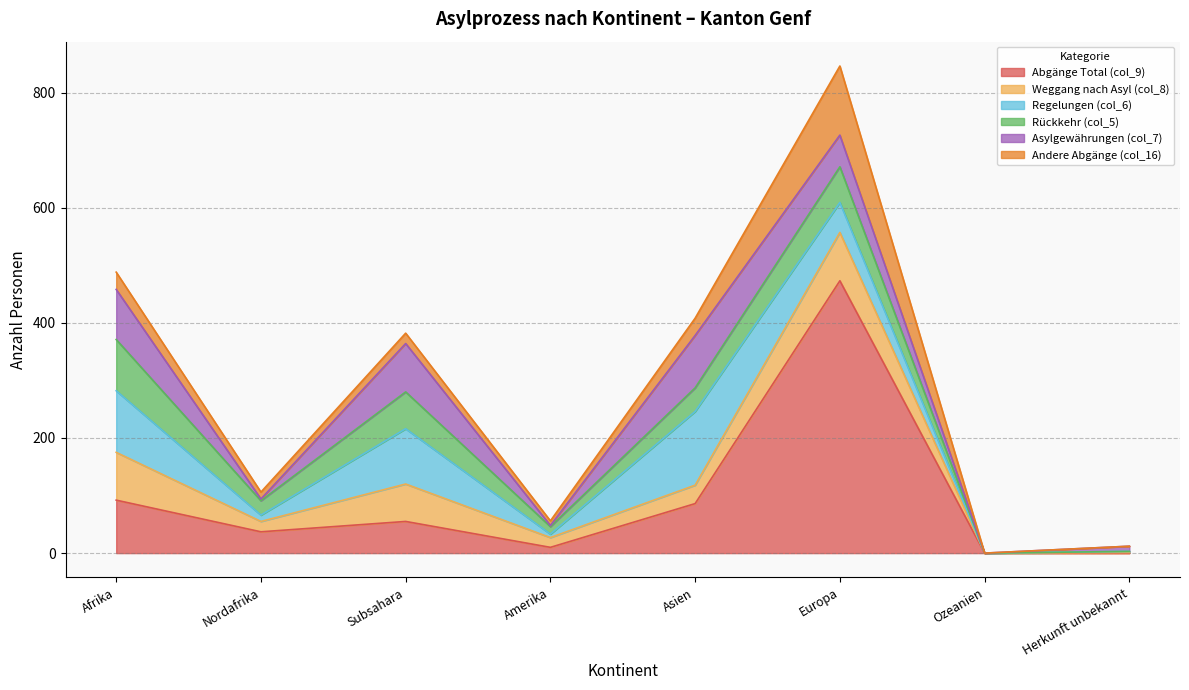

Which series has the largest total across all categories?

Abgänge Total (col_9)